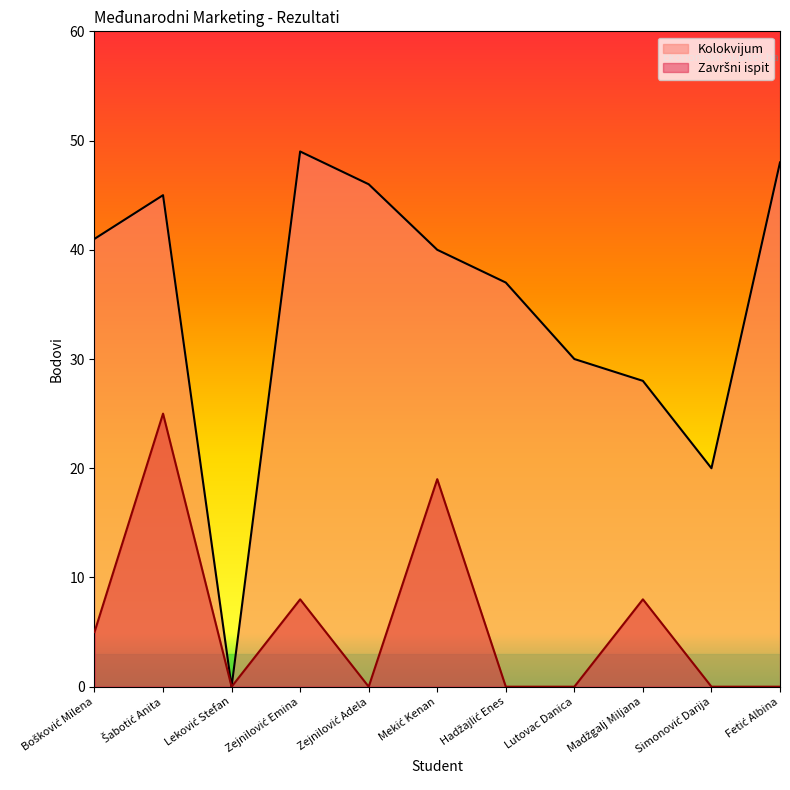

List the labels in order of value, largest first.

Šabotić Anita, Mekić Kenan, Zejnilović Emina, Madžgalj Miljana, Bošković Milena, Leković Stefan, Zejnilović Adela, Hadžajlić Enes, Lutovac Danica, Simonović Darija, Fetić Albina